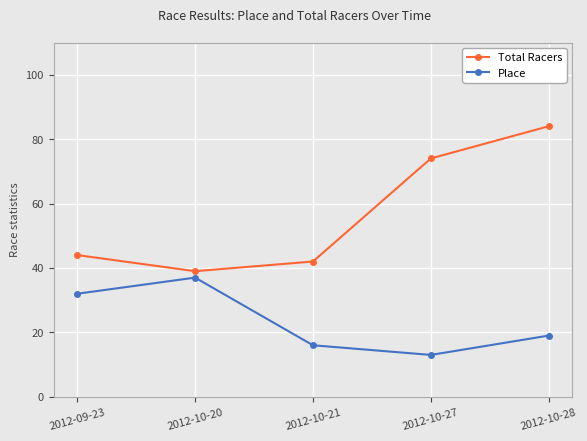

Does the chart have visible grid lines?

Yes